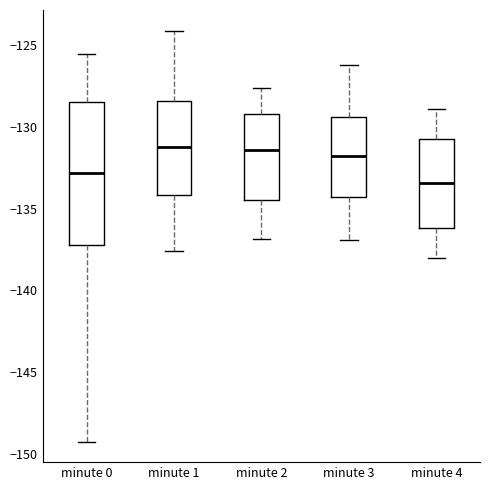

Reading left to right, transcribe this box plot: for each box, give where its median line is, the range the box spans, and where its two whiskers end, as read against the y-axis. The values are not printed on the chart, so give them approximately, as read against the axis.

minute 0: median -133.0, box -137.0 to -128.5, whiskers -149.5 to -125.5
minute 1: median -131.0, box -134.0 to -128.5, whiskers -137.5 to -124.0
minute 2: median -131.5, box -134.5 to -129.0, whiskers -137.0 to -127.5
minute 3: median -132.0, box -134.5 to -129.5, whiskers -137.0 to -126.0
minute 4: median -133.5, box -136.0 to -130.5, whiskers -138.0 to -129.0